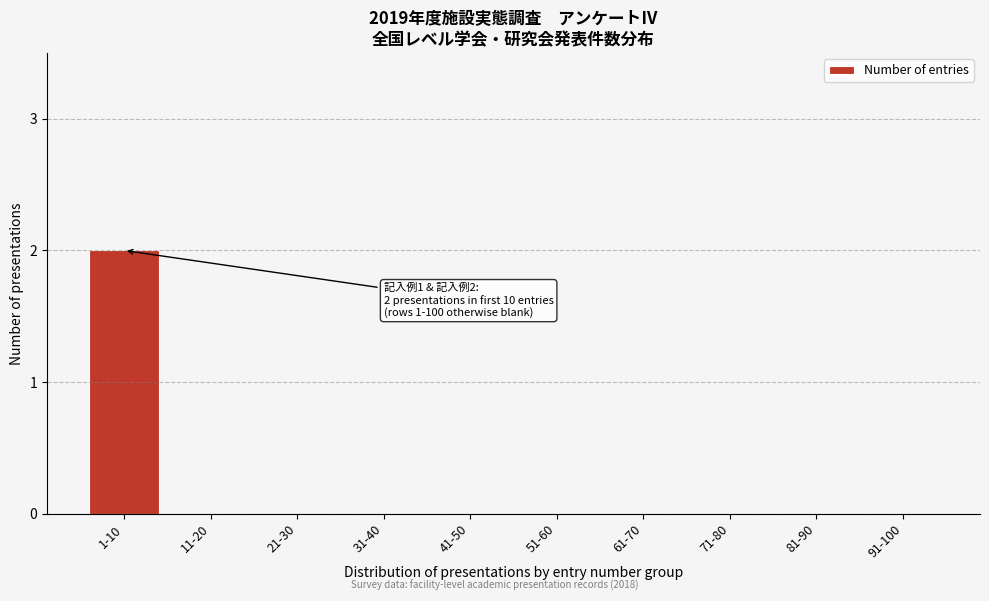

Reading left to right, extract all data points from this chart.

1-10=2	11-20=0	21-30=0	31-40=0	41-50=0	51-60=0	61-70=0	71-80=0	81-90=0	91-100=0